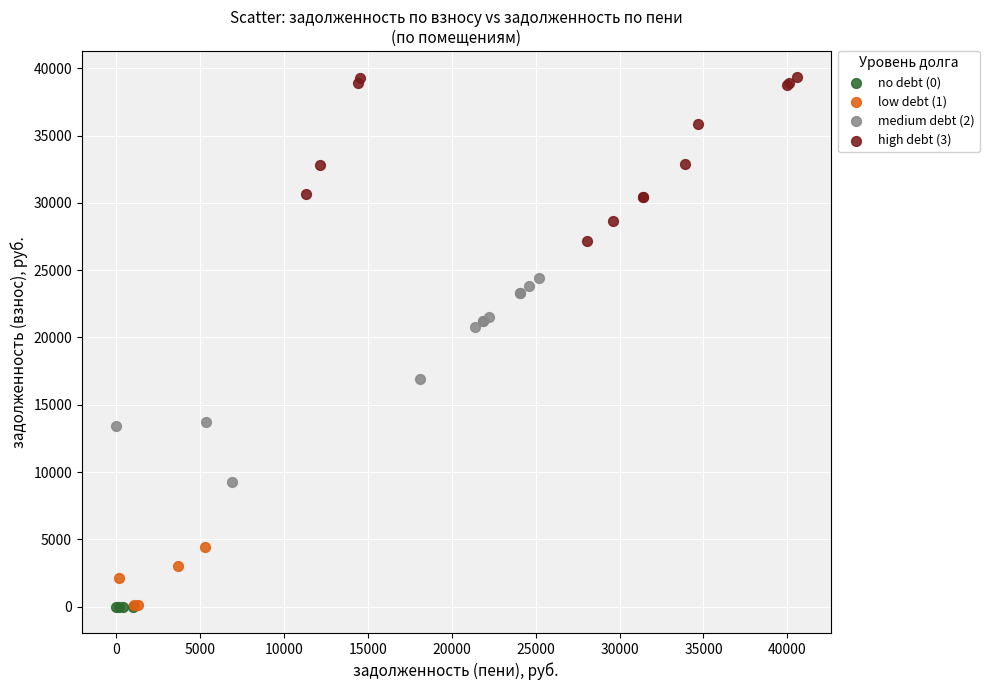

Which series contains the highest Y value?

high debt (3)